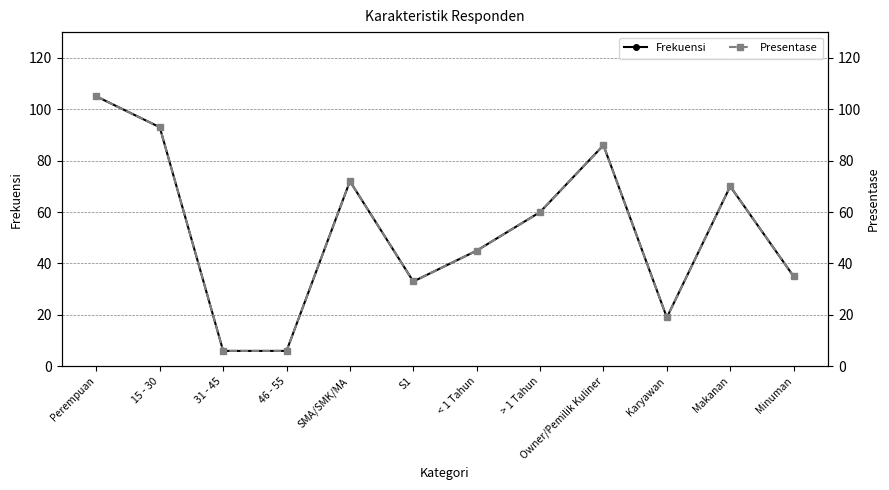

Which label corresponds to the largest value in the chart?

Perempuan